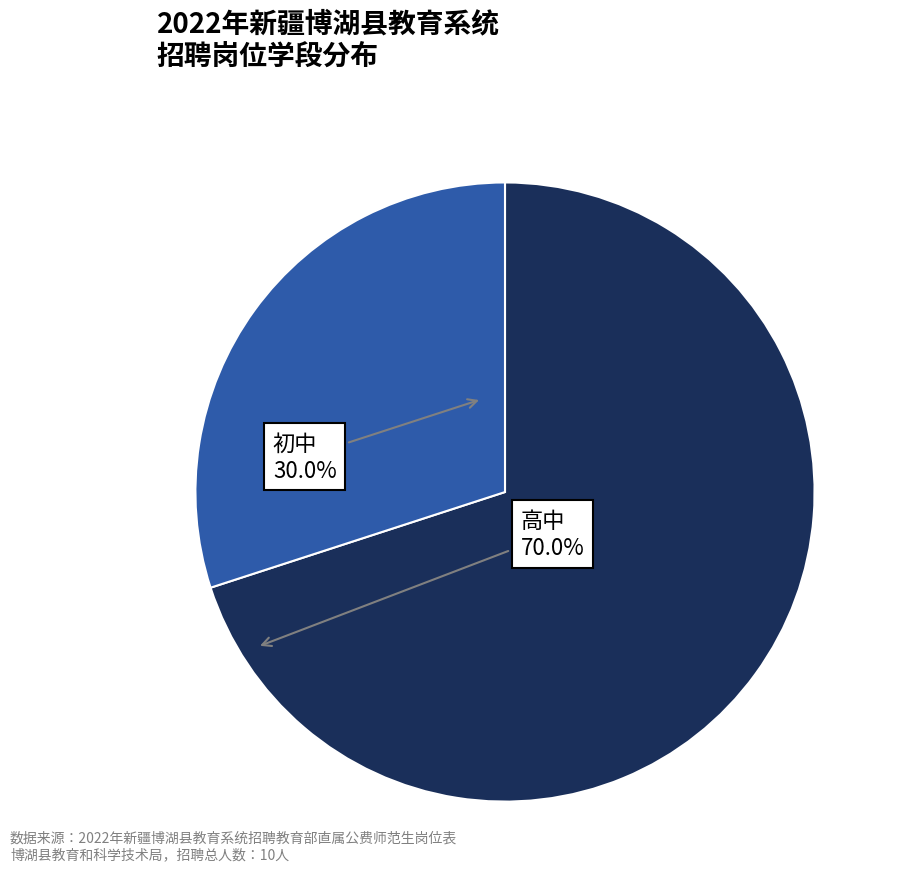

Is there any slice that represents more than half of the pie?

Yes